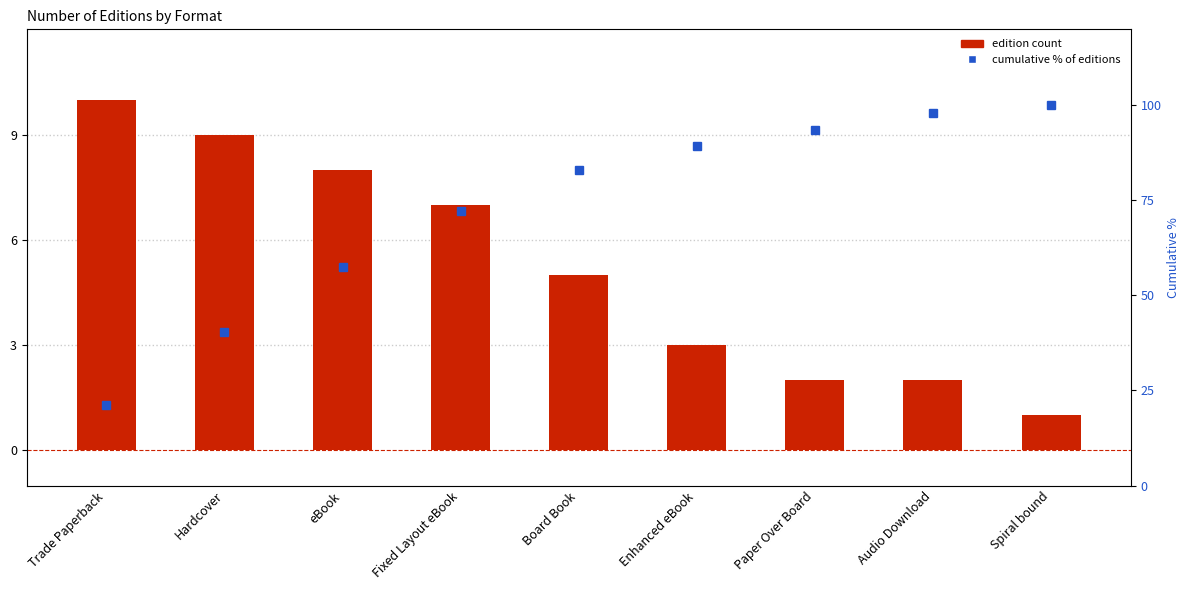

Between Hardcover and Board Book, which is larger?

Hardcover